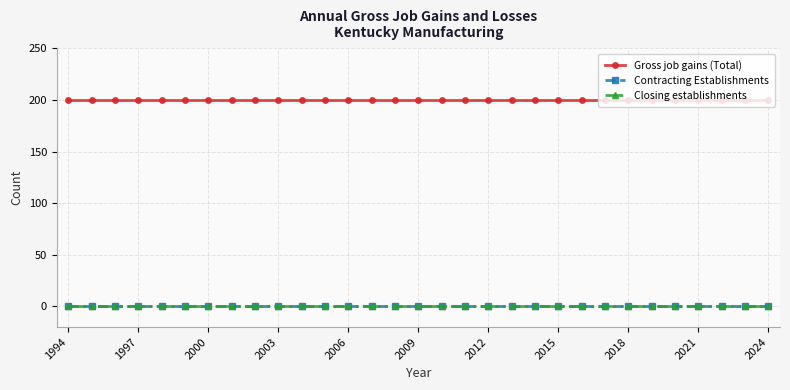

Is this an area chart (filled region under the line)?

No